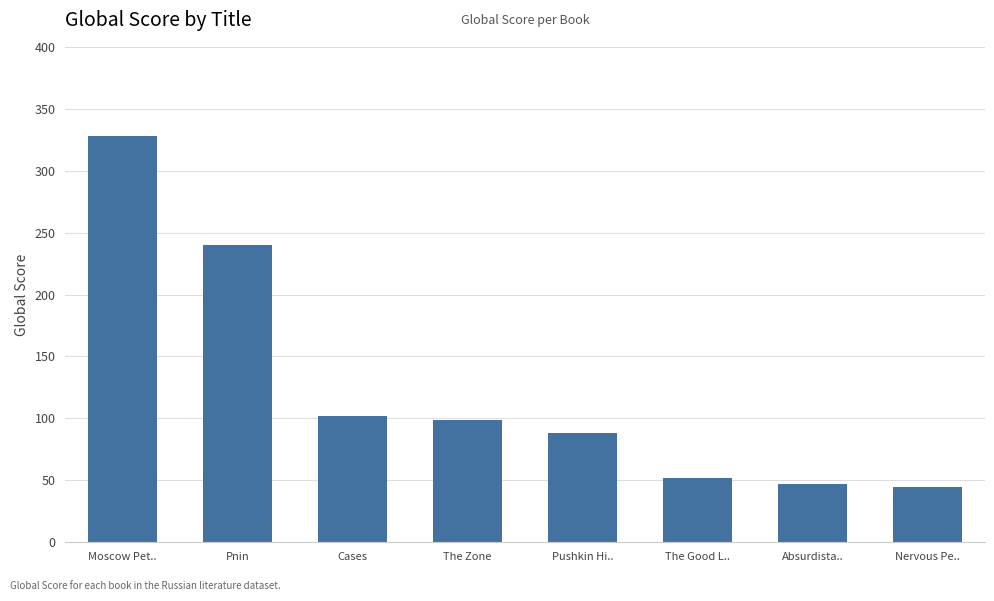

The chart shows a value of 88 at Pushkin Hi... True or false?

True